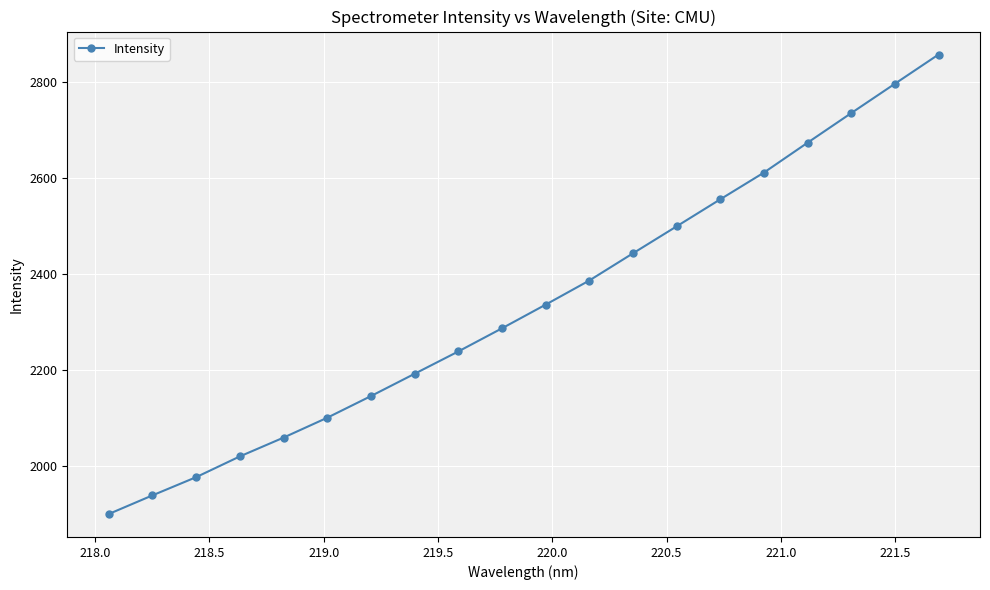

What is the value of the 6th point from the left?

2100.3